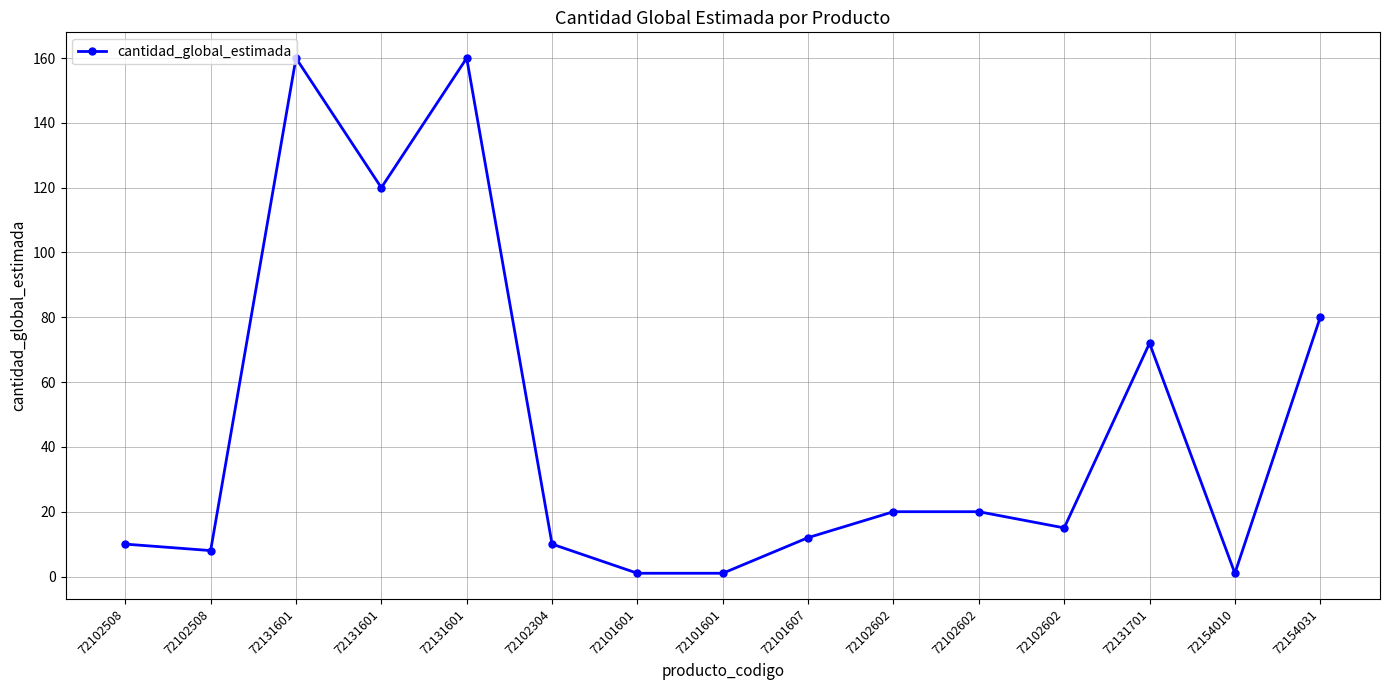

At which category does the data reach its first local valley?

72102508